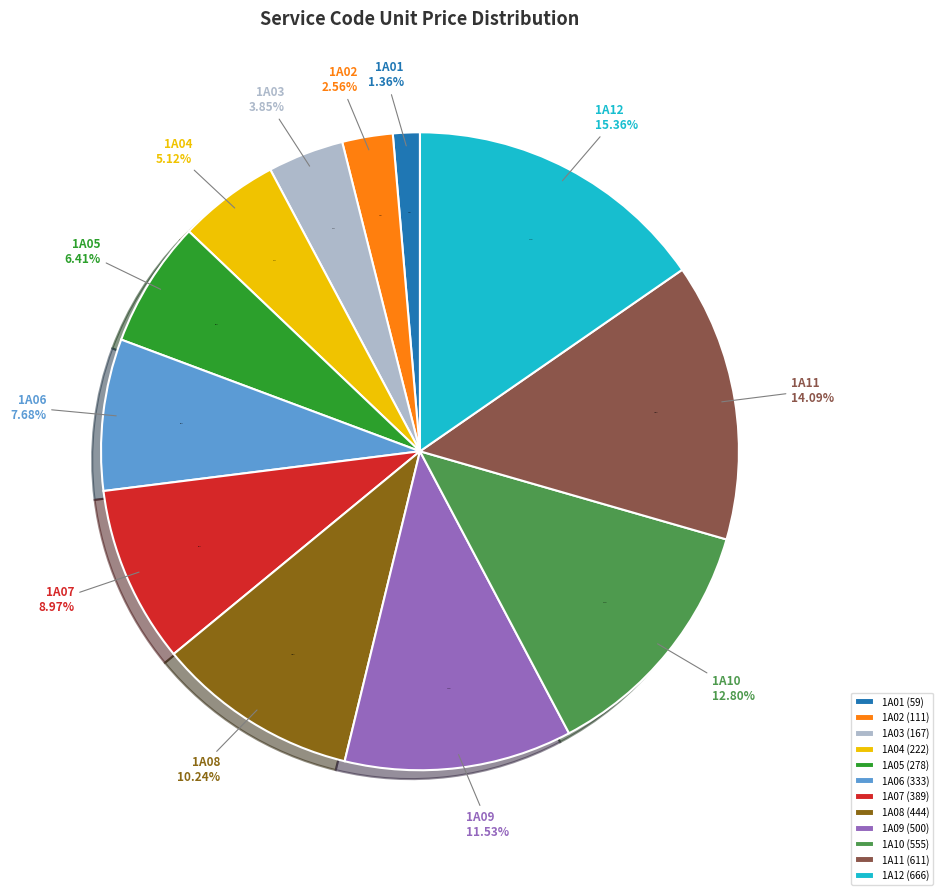

The 1A12 slice represents 28% of the pie. True or false?

False